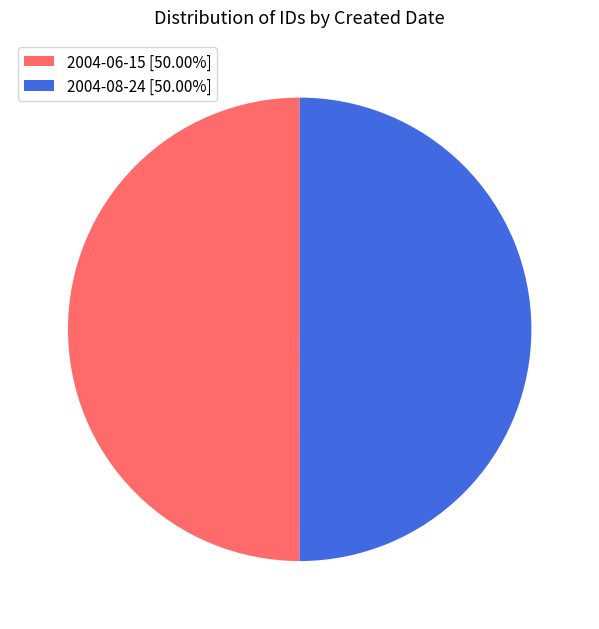

Is it true that 2004-08-24 is 42% of the pie?

False